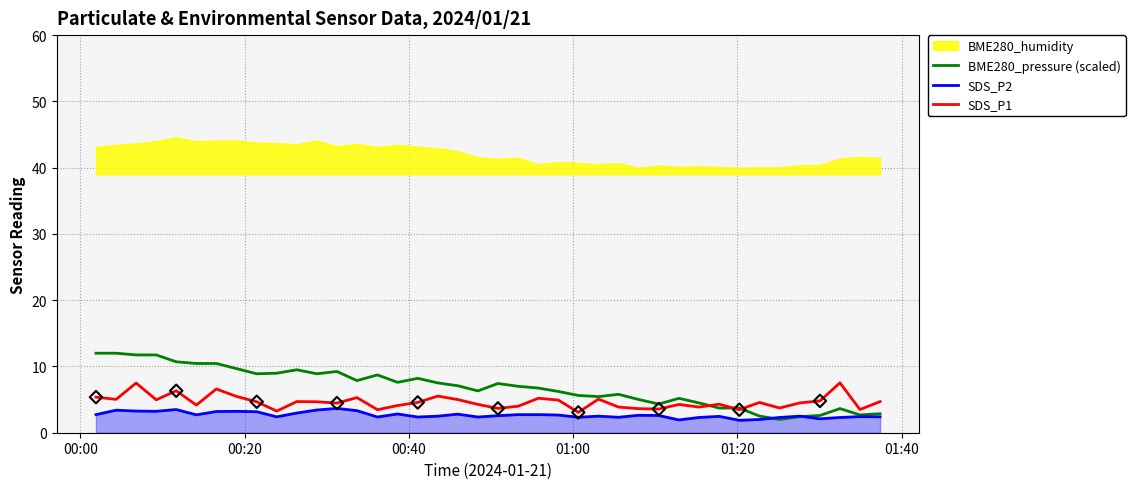

Which series reaches the minimum Y coordinate?

SDS_P2